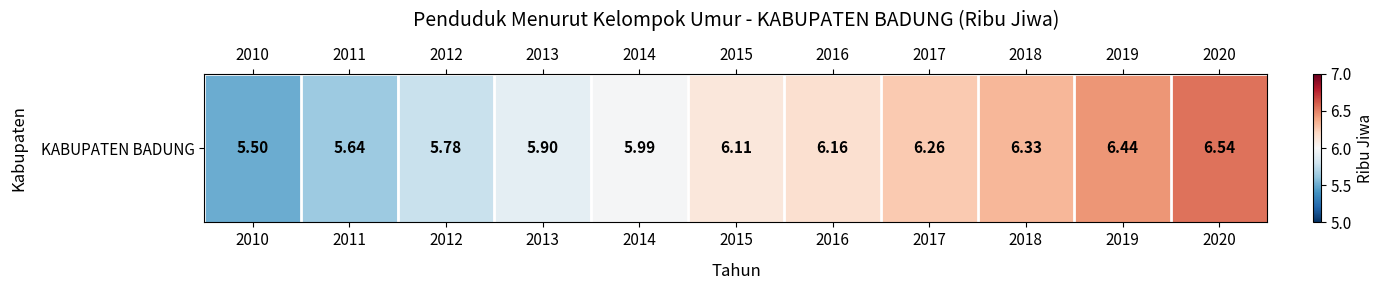

What is the ratio of the value at 2017 to the value at 2016?

1.0